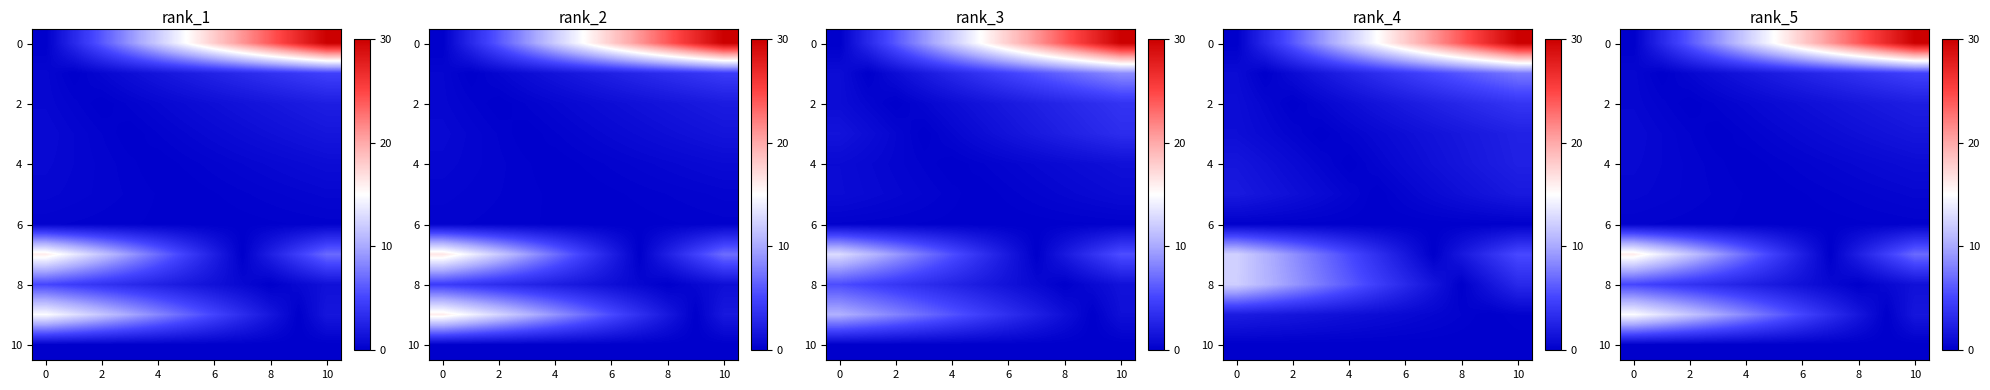

How many series are shown in this chart?

11